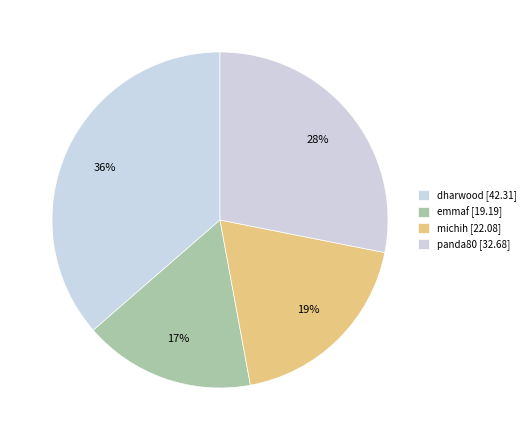

How many slices are in this pie chart?

4